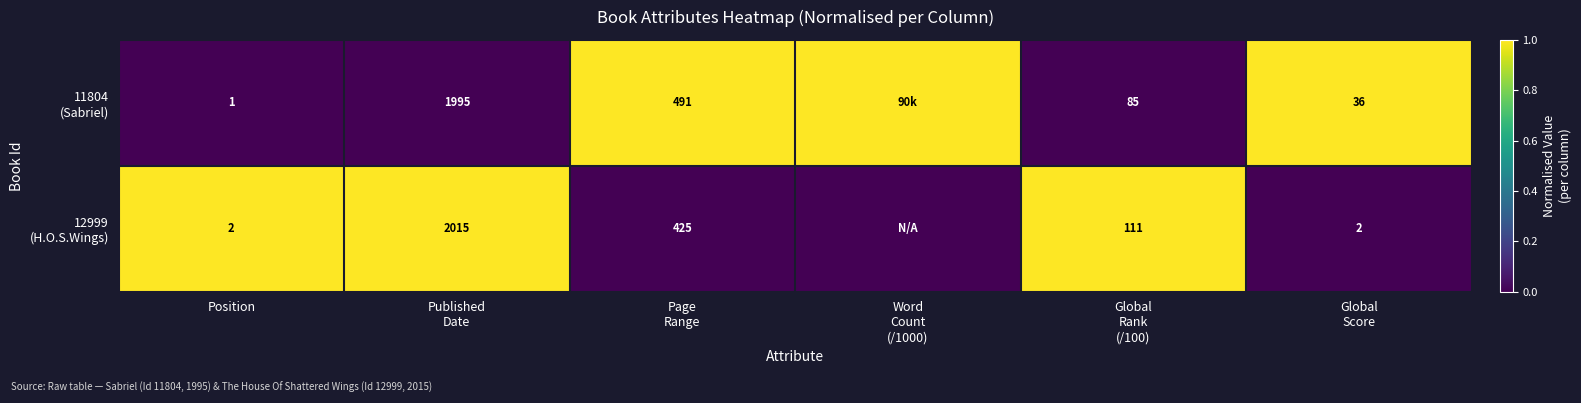

What is the total value across all series at Position?

3